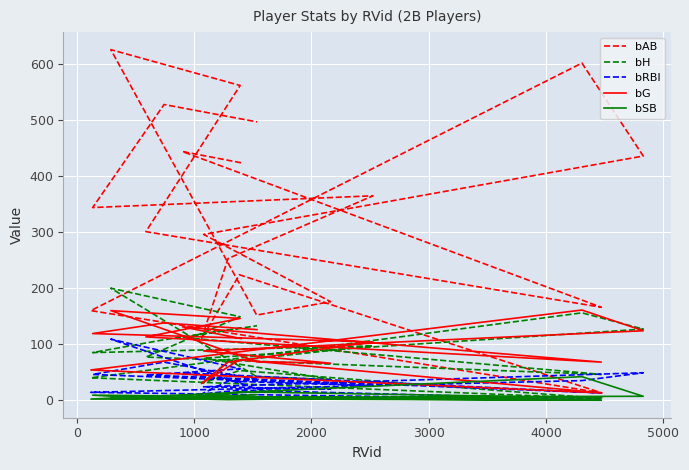

Reading right to left, transcribe all the data shown in this chart.

bAB: 497	528	344	365	253	110	224	13	160	602	436	296	176	152	626	562	301	166	444	424
bH: 133	108	85	97	69	30	53	3	40	156	127	75	37	42	200	149	77	46	112	129
bRBI: 37	68	46	26	34	11	18	1	14	35	49	24	20	20	109	56	45	13	49	32
bG: 126	138	119	104	68	30	72	13	54	161	124	88	66	69	160	146	113	68	131	110
bSB: 10	2	9	4	1	2	15	4	2	42	7	5	4	6	3	5	3	0	4	14